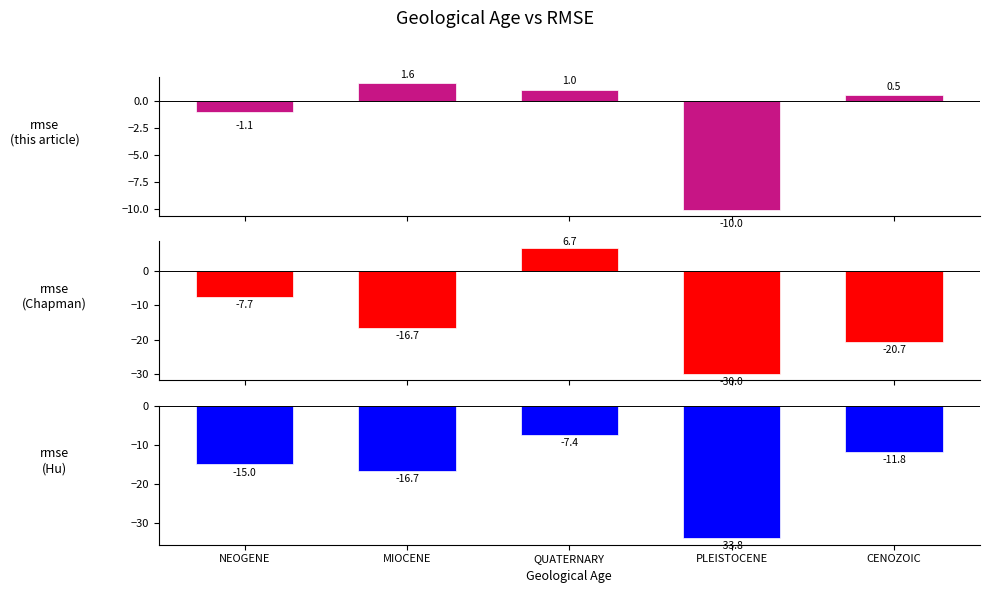

What is the difference between the second highest and minimum values in the rmse (Hu) series?

22.0